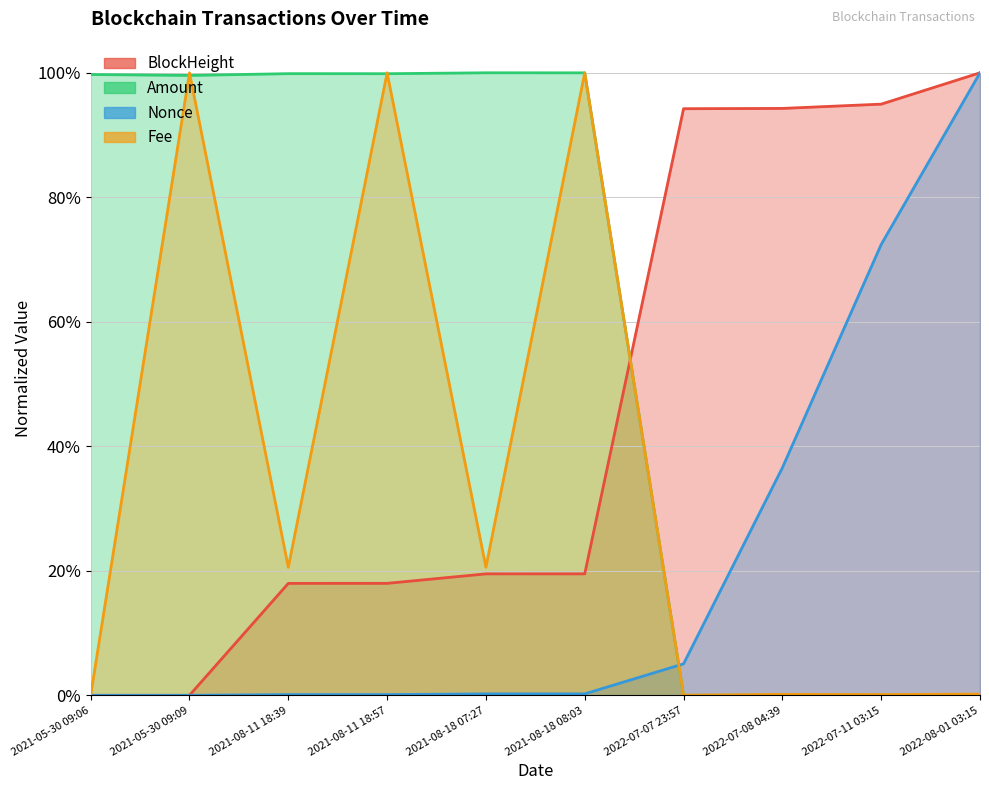

Rank the series at 2021-08-18 08:03 from highest to lowest value.

Fee, Amount, BlockHeight, Nonce